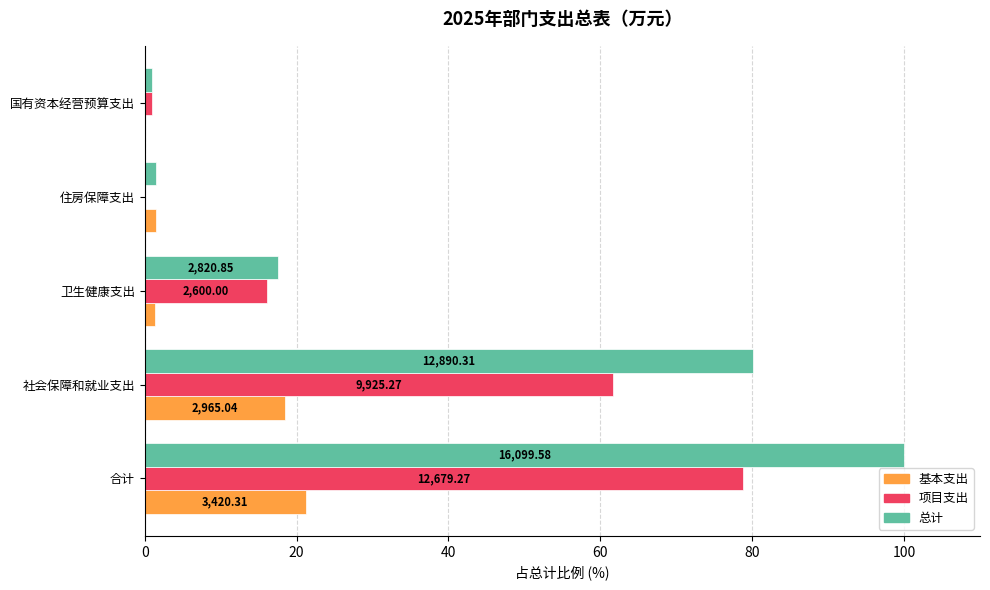

What are all the series names shown in the legend?

基本支出, 项目支出, 总计